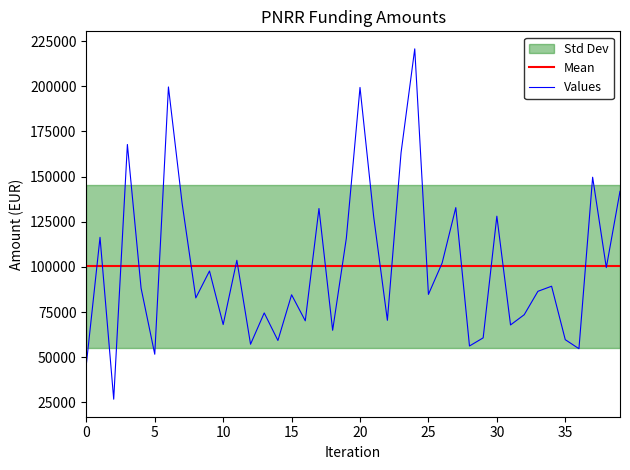

What is the highest value of the Mean series?

100255.1